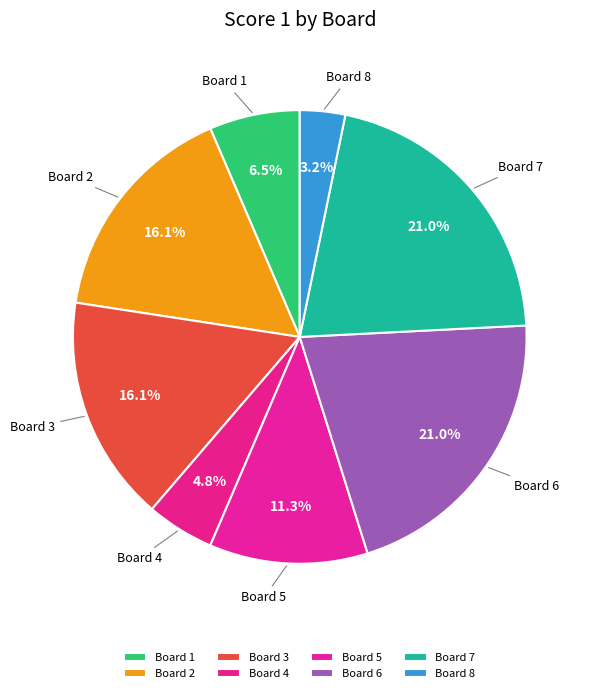

Is Board 7 the majority of the pie?

No